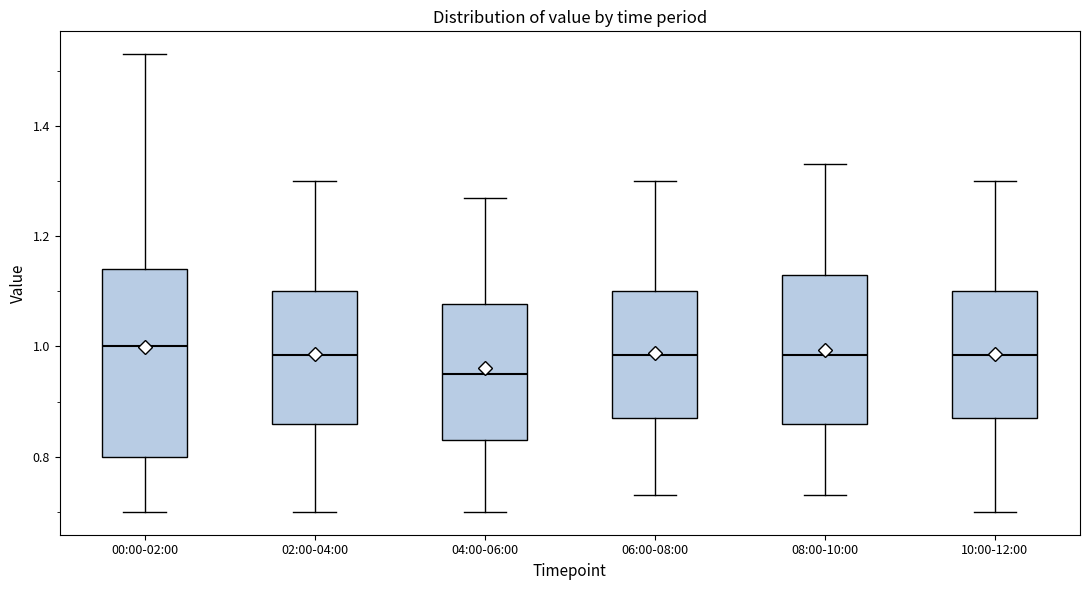

Reading left to right, transcribe this box plot: for each box, give where its median line is, the range the box spans, and where its two whiskers end, as read against the y-axis. The values are not printed on the chart, so give them approximately, as read against the axis.

00:00-02:00: median 1.00, box 0.80 to 1.14, whiskers 0.70 to 1.54
02:00-04:00: median 0.98, box 0.86 to 1.10, whiskers 0.70 to 1.30
04:00-06:00: median 0.96, box 0.84 to 1.08, whiskers 0.70 to 1.28
06:00-08:00: median 0.98, box 0.88 to 1.10, whiskers 0.74 to 1.30
08:00-10:00: median 0.98, box 0.86 to 1.14, whiskers 0.74 to 1.34
10:00-12:00: median 0.98, box 0.88 to 1.10, whiskers 0.70 to 1.30